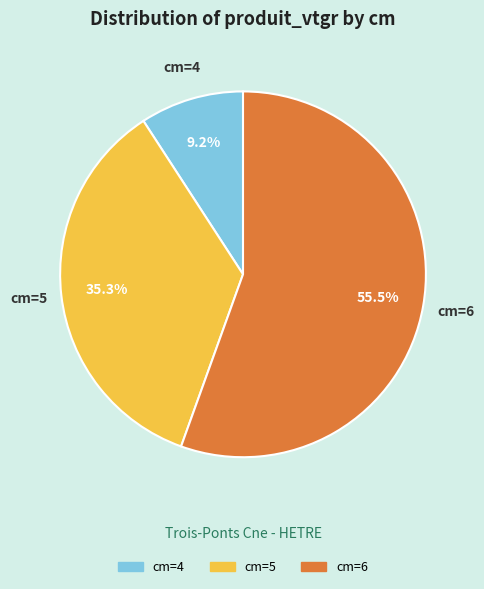

Does any single category account for the majority?

Yes